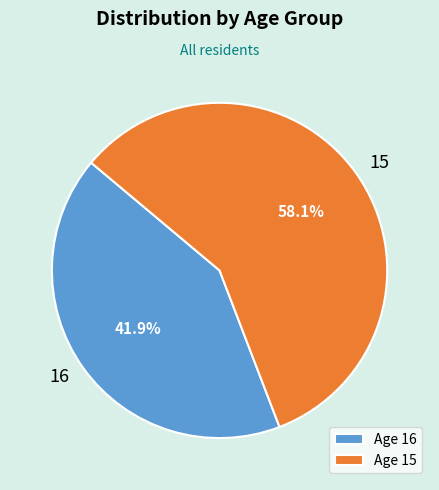

Count the number of slices in the pie.

2